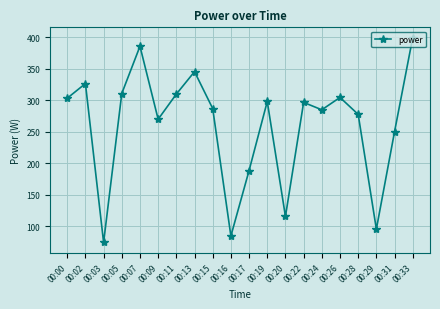

What is the value of the 15th point from the left?

284.7